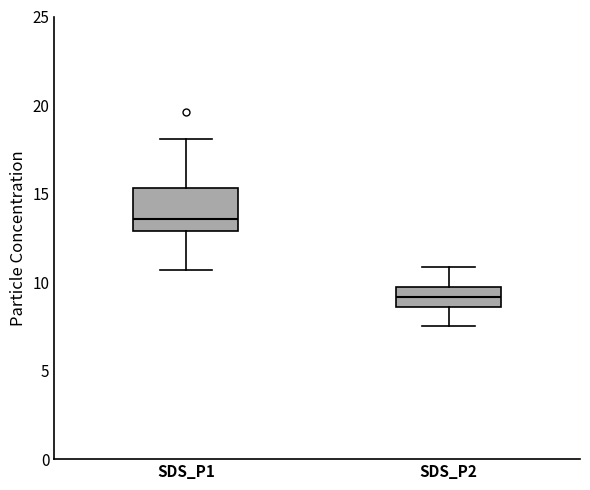

Reading left to right, read every box against the y-axis: the position of its median line, the range the box covers, and the ends of its whiskers. The values are not printed on the chart, so give them approximately, as read against the axis.

SDS_P1: median 13.5, box 13.0 to 15.5, whiskers 10.5 to 18.0
SDS_P2: median 9.0, box 8.5 to 9.5, whiskers 7.5 to 11.0